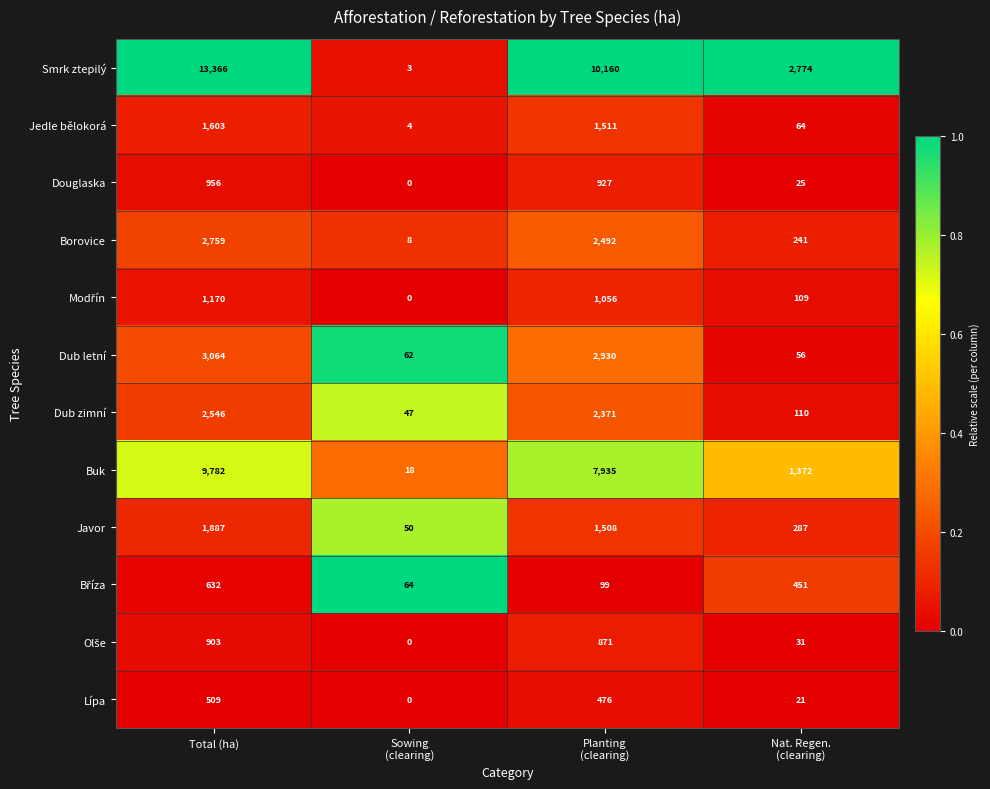

What is the difference between the maximum and minimum values in the Lípa series?

509